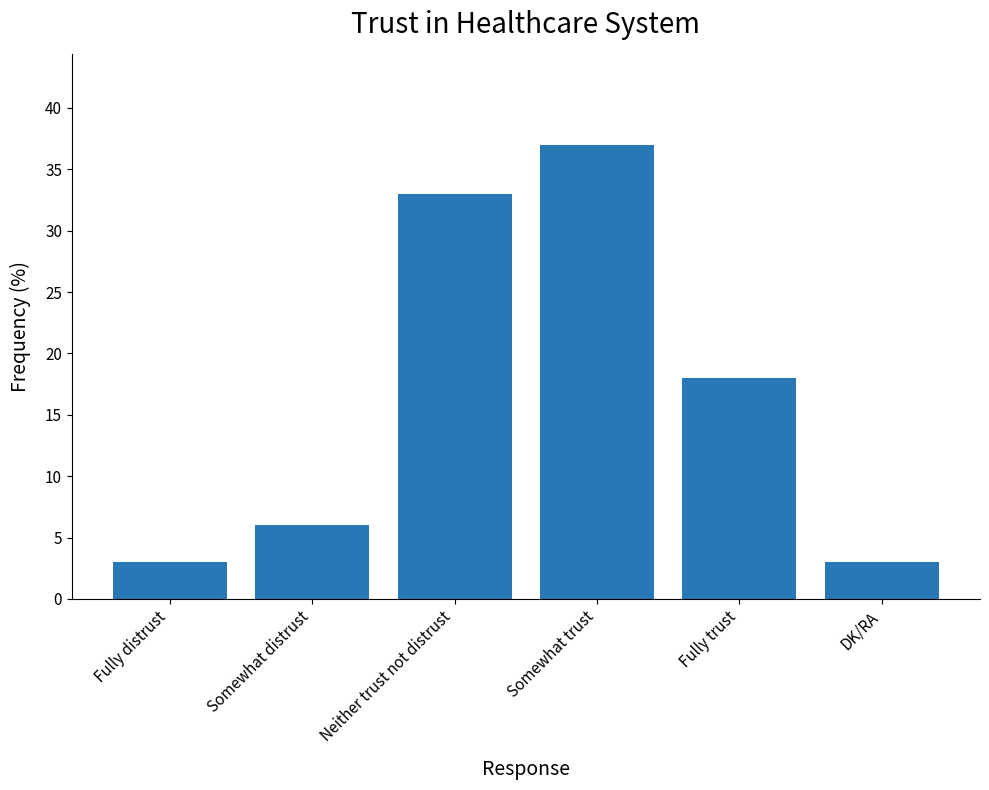

Reading left to right, what are all the values shown in this chart?

3	6	33	37	18	3